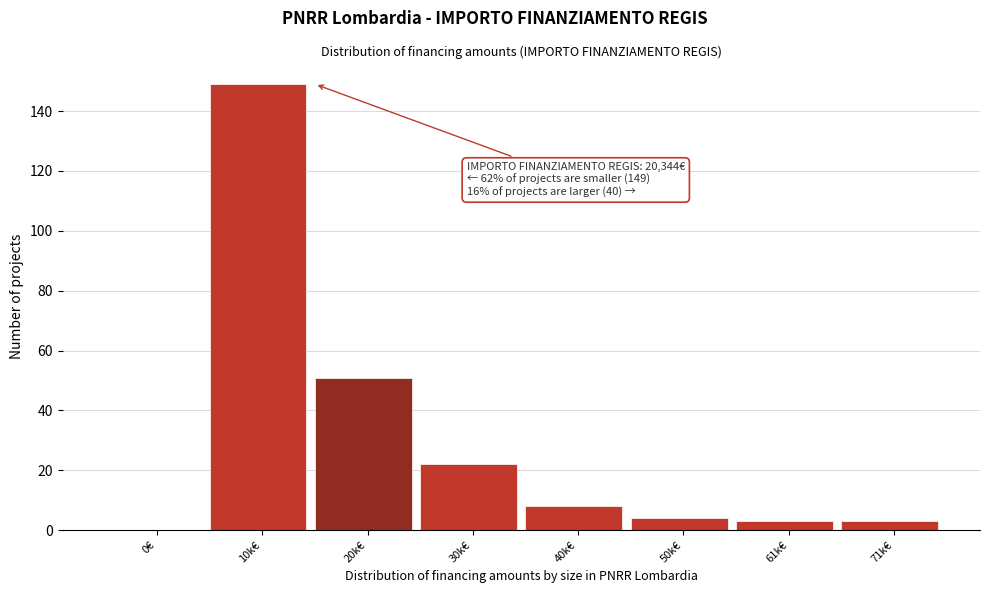

Reading right to left, transcribe all the data shown in this chart.

71k€=3	61k€=3	50k€=4	40k€=8	30k€=22	20k€=51	10k€=149	0€=0